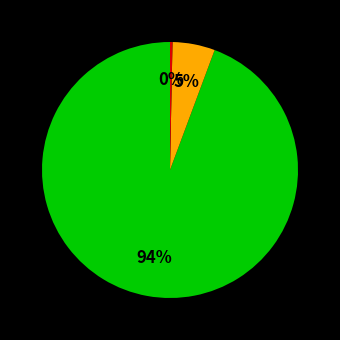

How many segments does this pie chart have?

3